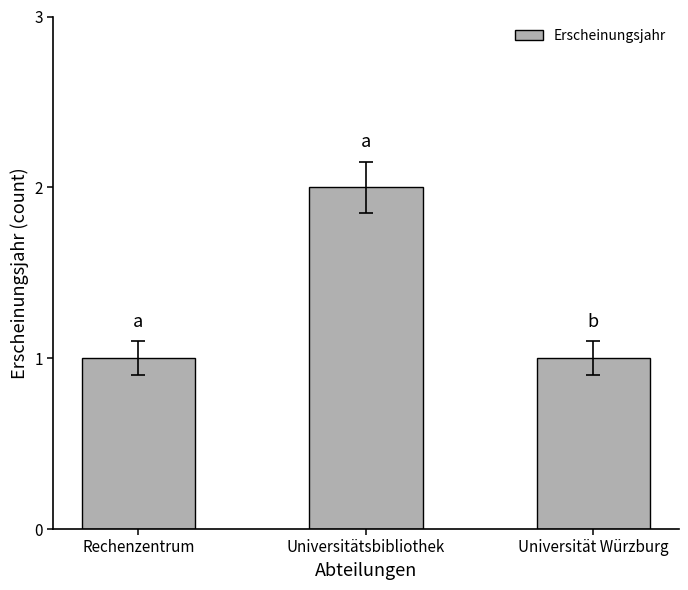

What is the difference between the maximum and minimum values?

1